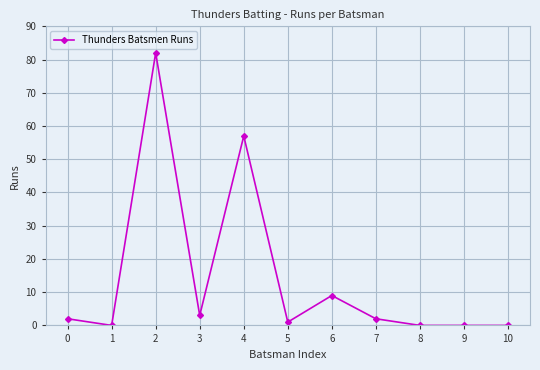

Does the chart have visible grid lines?

Yes